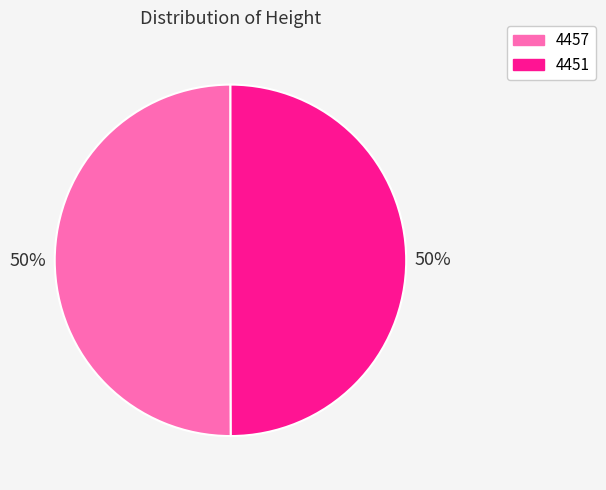

Is it true that 4457 is 50% of the pie?

True